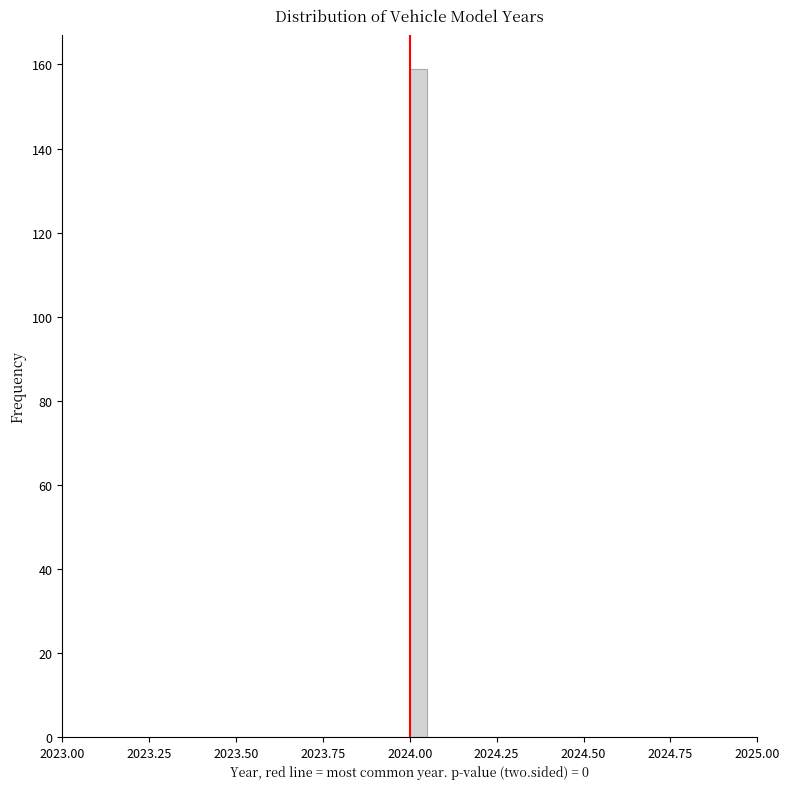

Read against the x-axis, roughly where is the centre of the tallest bar?

2024.05